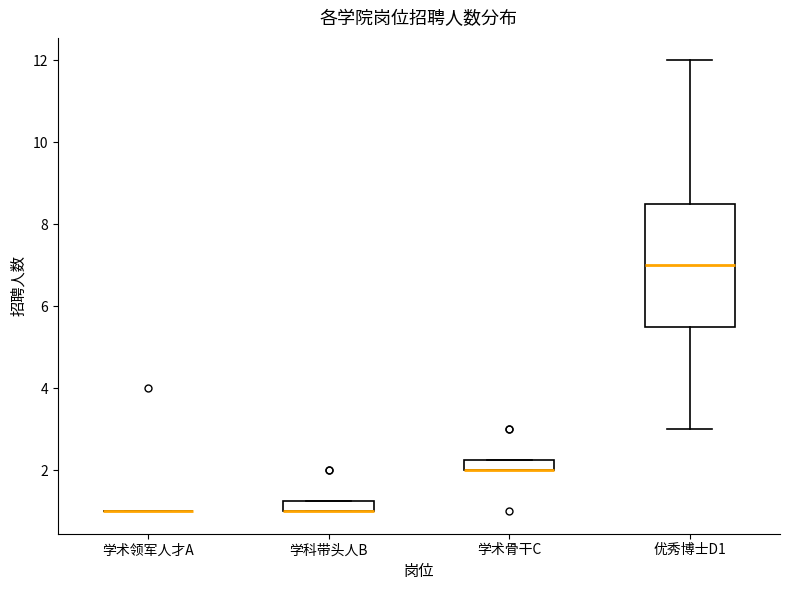

Comparing the boxes themselves (not the whiskers), which one is the tallest?

优秀博士D1